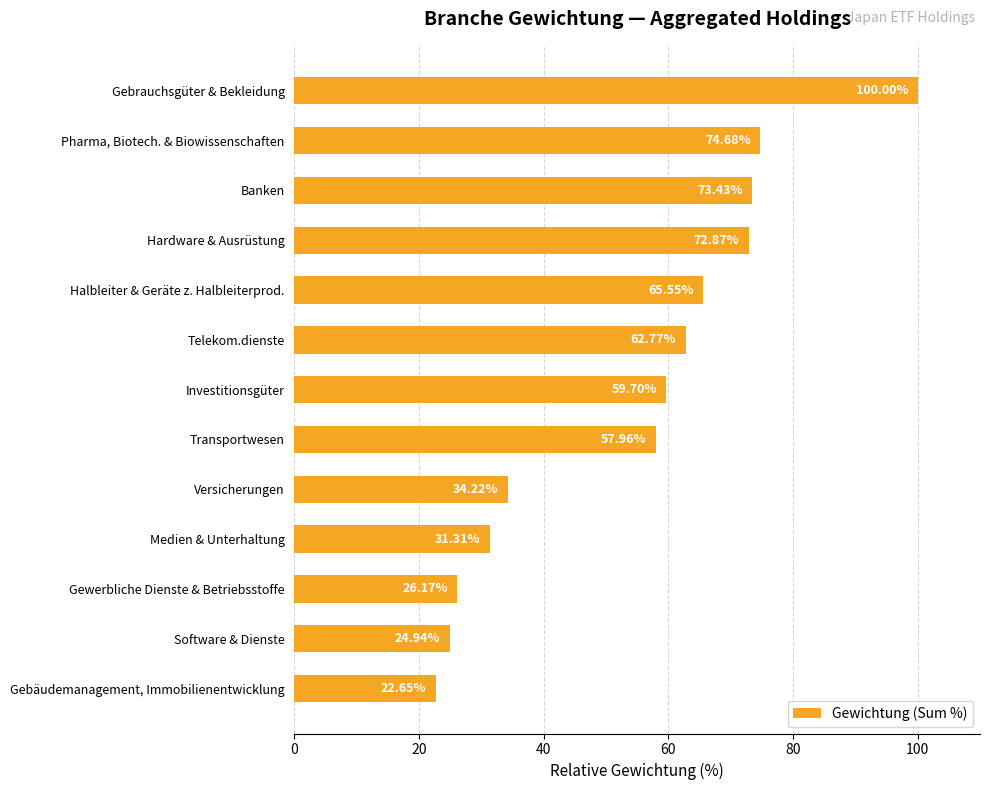

What is the sum of the values at Software & Dienste and Transportwesen?

82.9